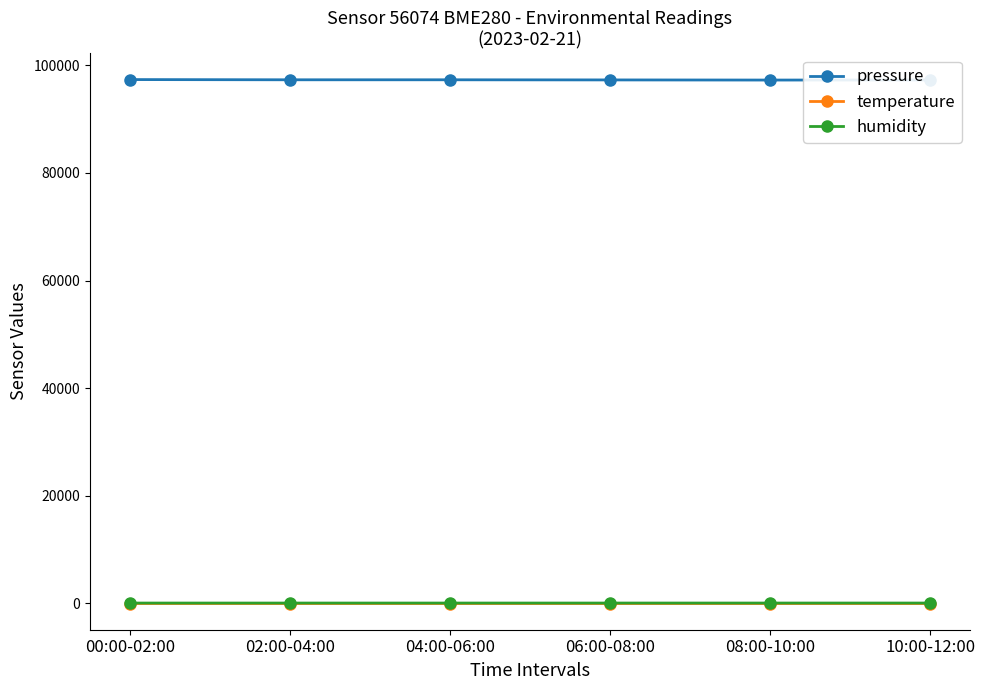

What is the label of the 1st point from the left?

00:00-02:00